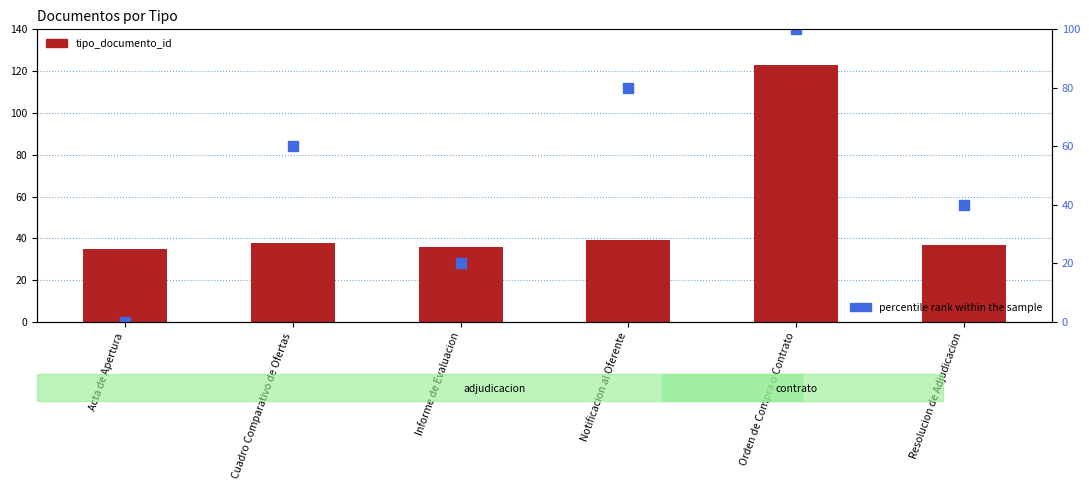

What is the label of the 1st bar from the left?

Acta de Apertura